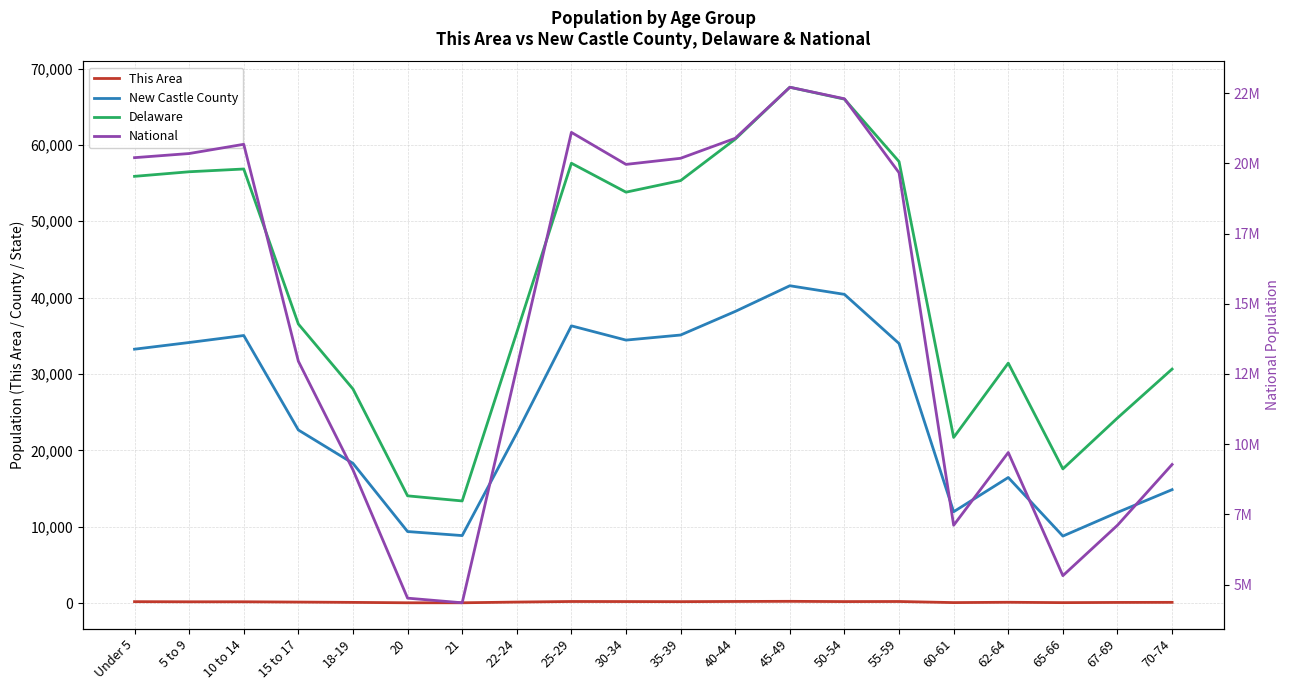

Between 15 to 17 and 18-19, which series saw the biggest shift?

National